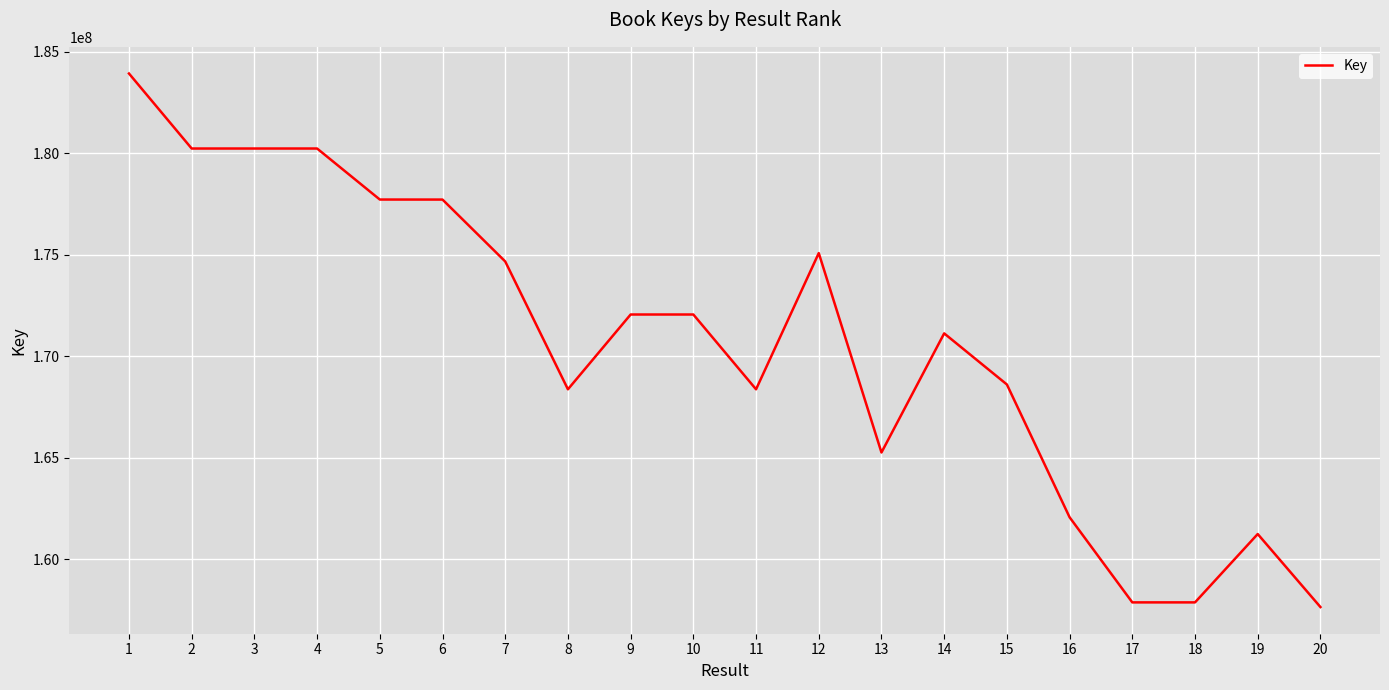

Between 1 and 17, which is larger?

1